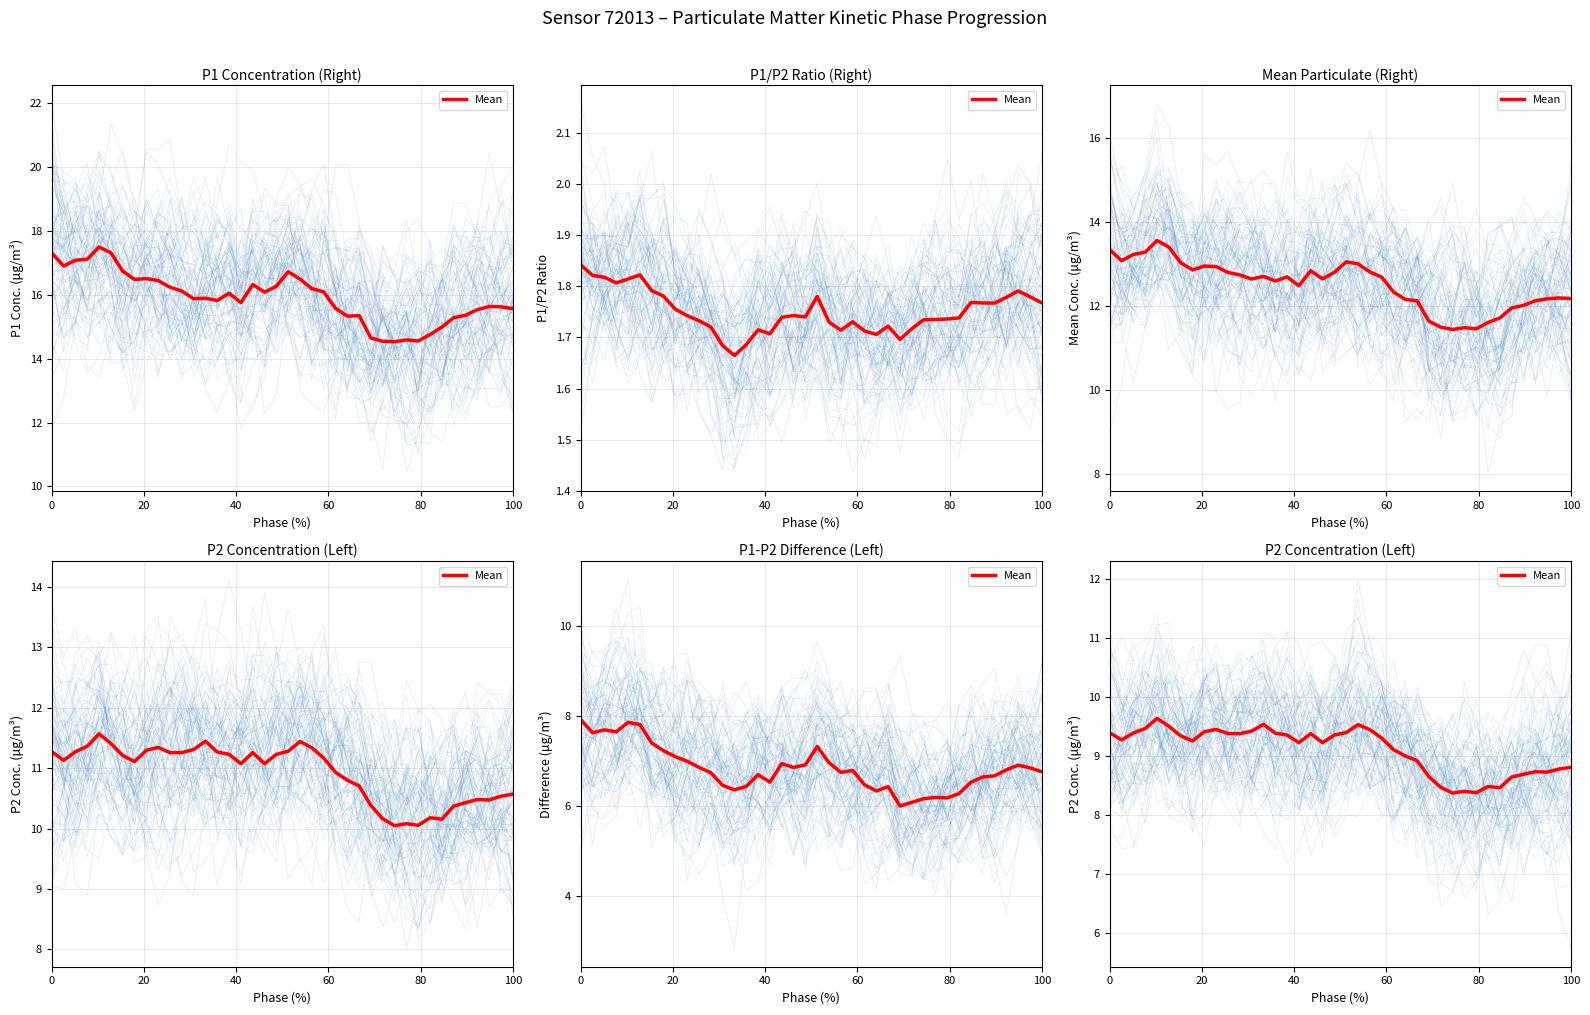

True or false: the data shows 14.4 at 6.

False